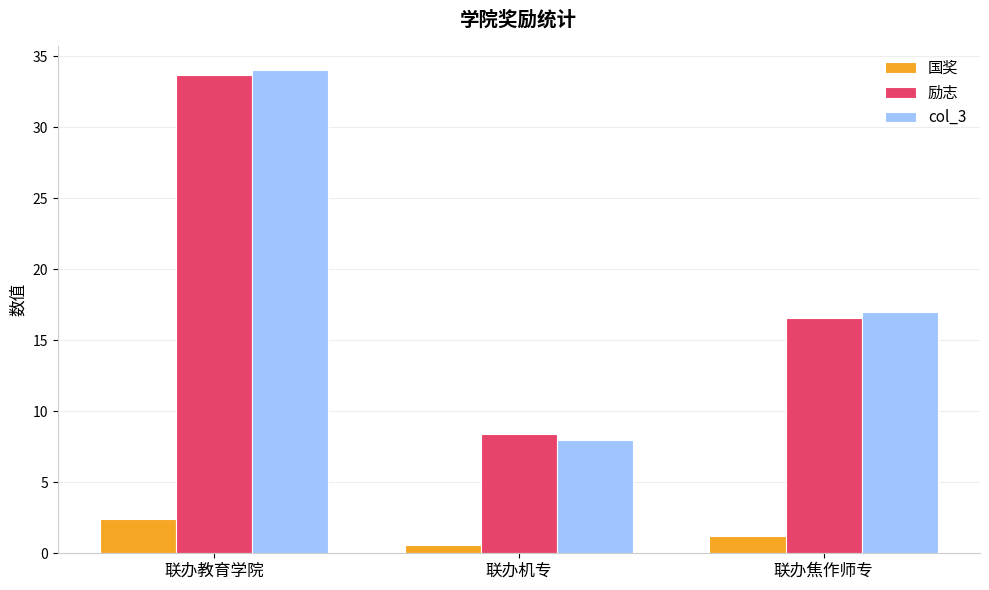

How many values in the col_3 series are below 17?

1